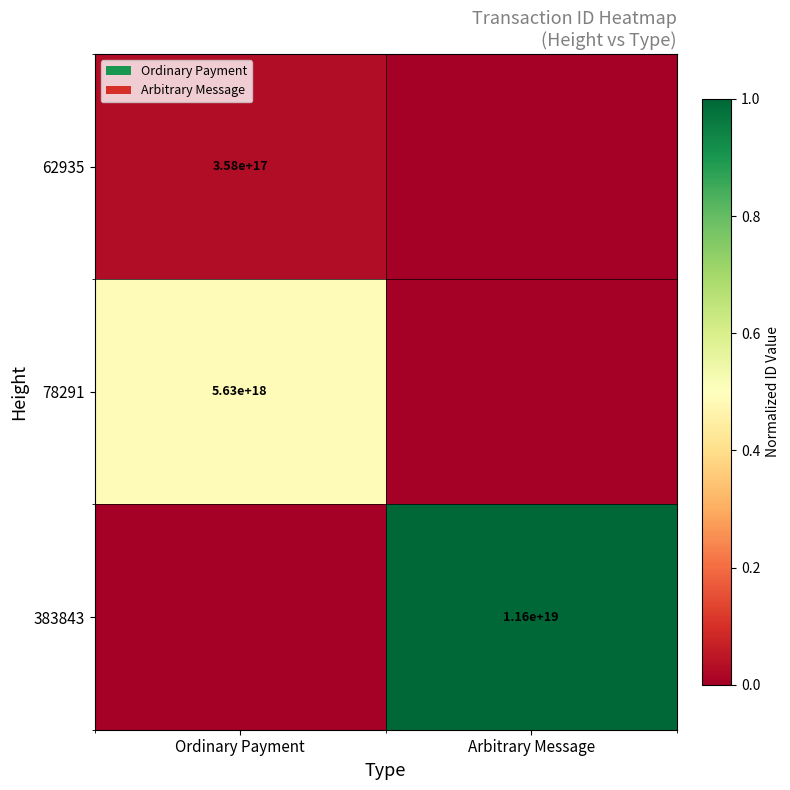

The value of 62935 at Ordinary Payment is 621751950627091200. True or false?

False